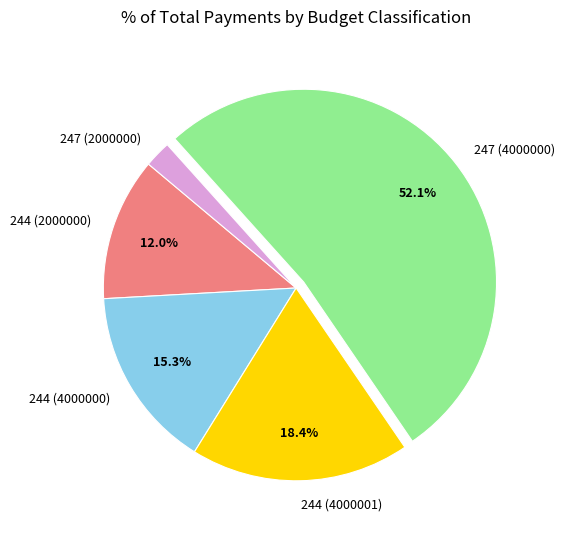

Combined, do 244 (4000000) and 244 (2000000) account for over 50%?

No